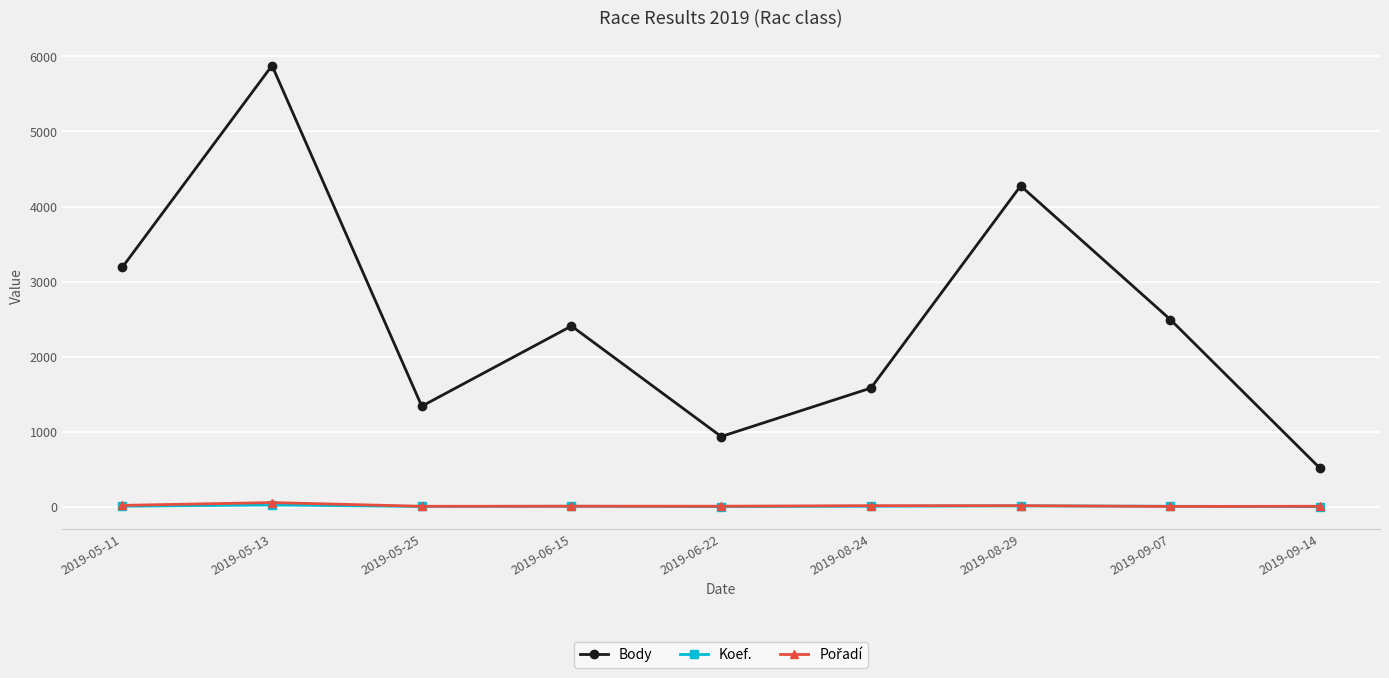

Which series has the widest spread of values?

Body